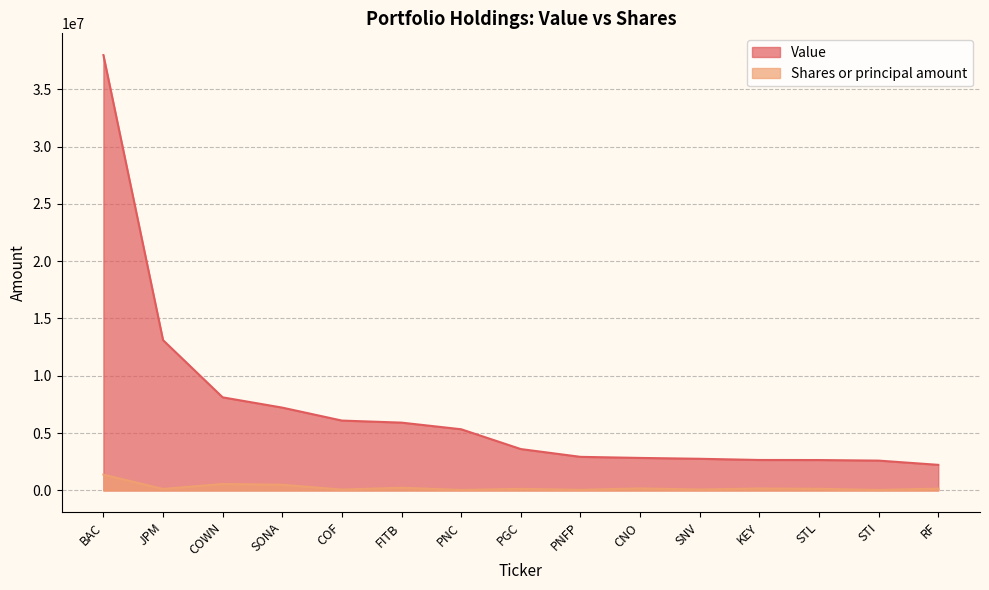

True or false: Value and Shares or principal amount intersect in this chart.

False